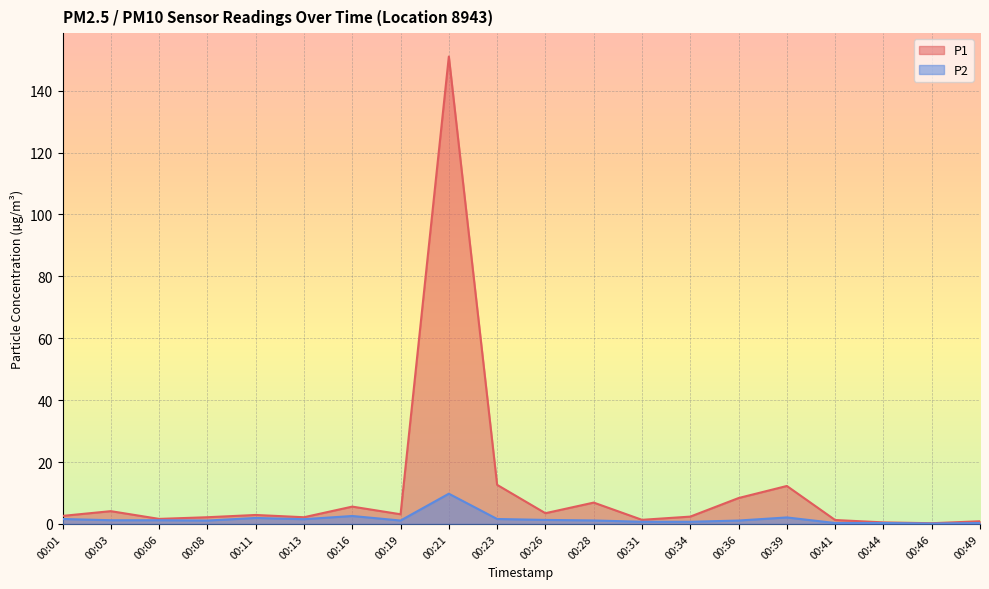

True or false: P1 has a value of 2.2 at 00:08.

True